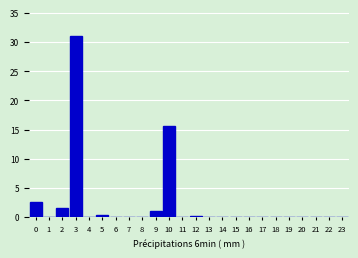

Reading right to left, extract all data points from this chart.

23=0.0	22=0.0	21=0.0	20=0.0	19=0.0	18=0.0	17=0.0	16=0.0	15=0.0	14=0.0	13=0.0	12=0.2	11=0.0	10=15.6	9=1.0	8=0.0	7=0.0	6=0.0	5=0.4	4=0.0	3=31.0	2=1.6	1=0.0	0=2.6